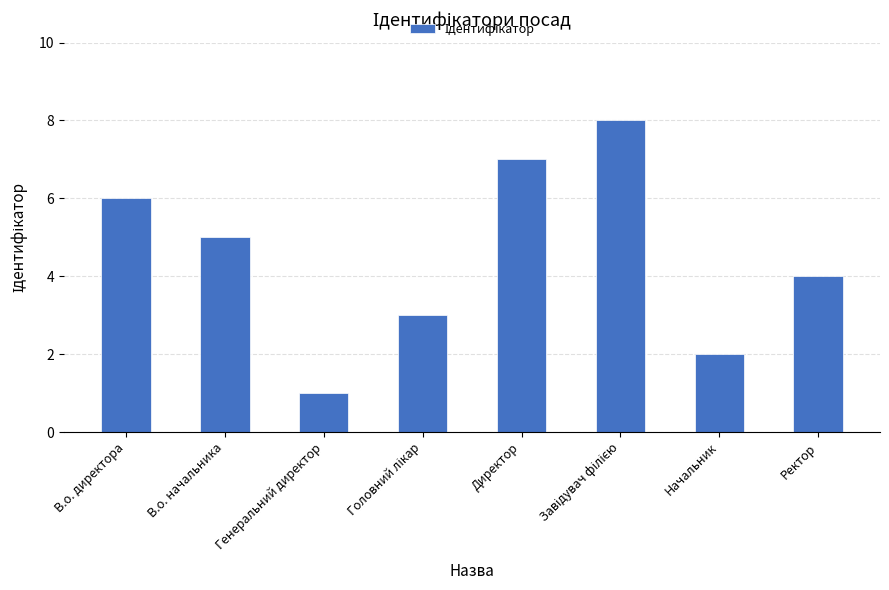

What is the value of the 3rd bar from the left?

1